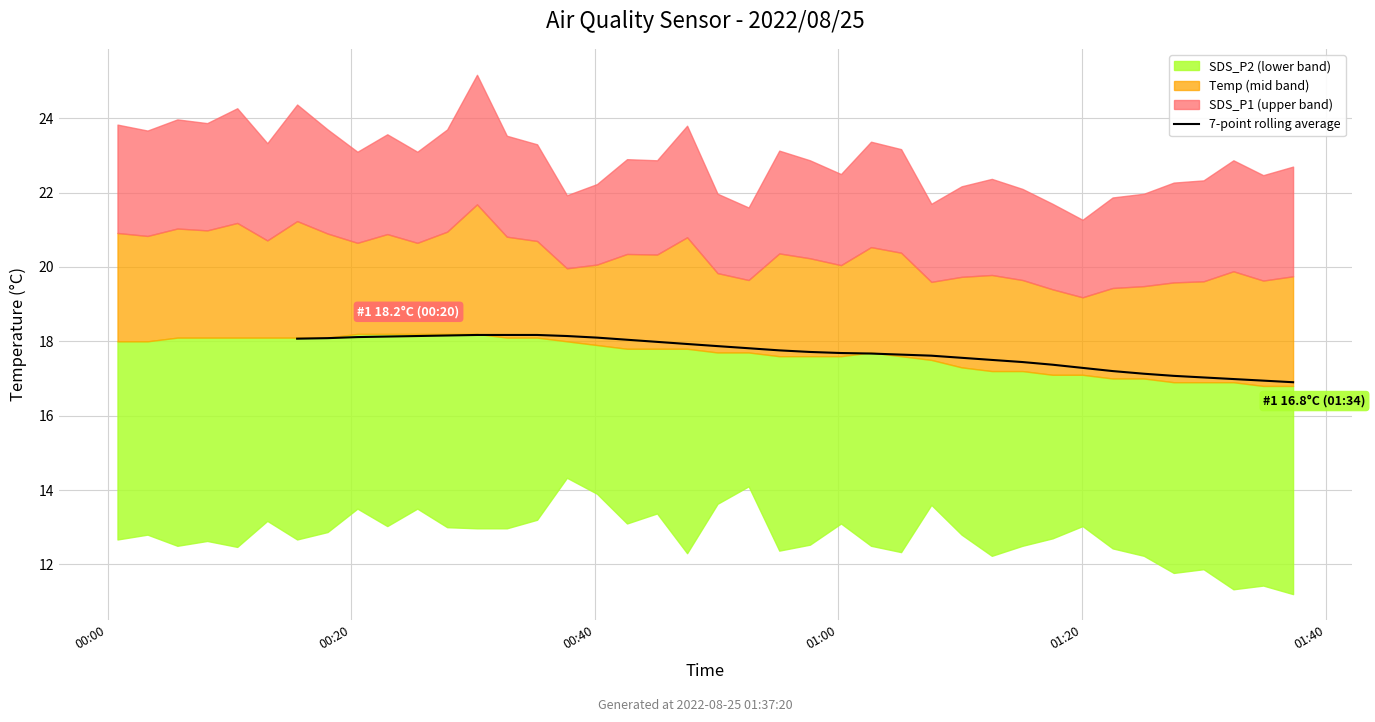

True or false: the data has more than 1 interior local peaks.

False